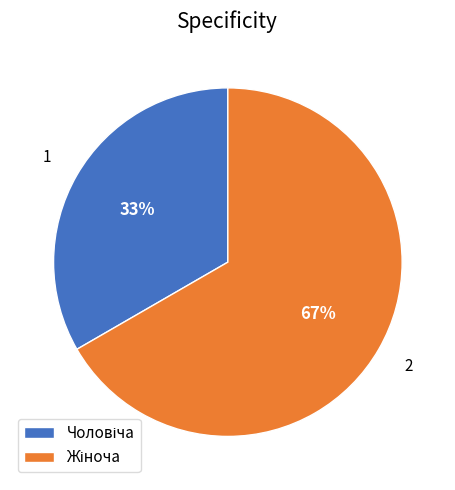

Is there a majority slice in this chart?

Yes